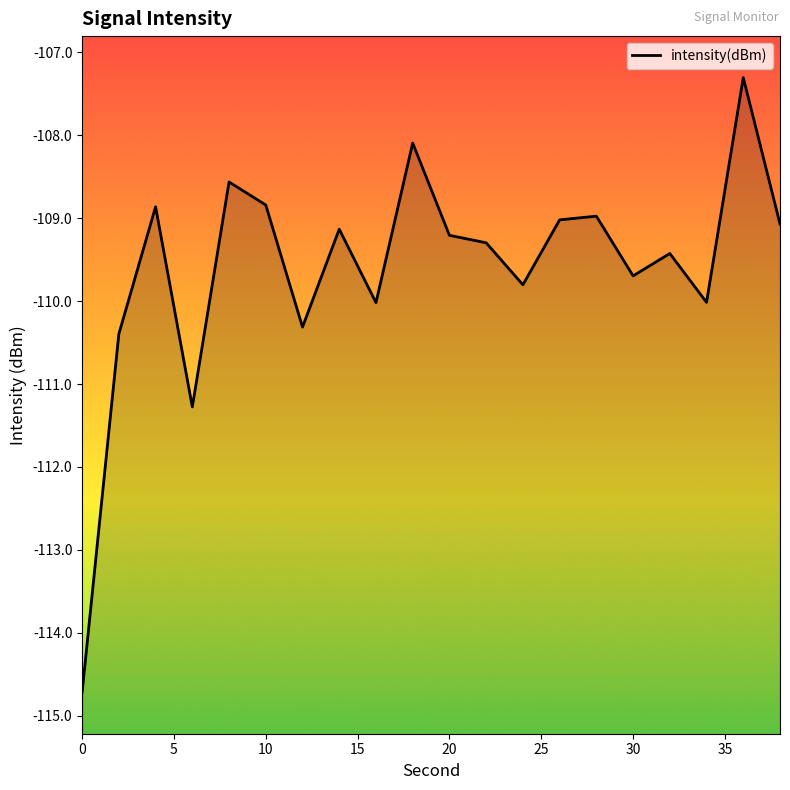

How many series are shown in this chart?

1